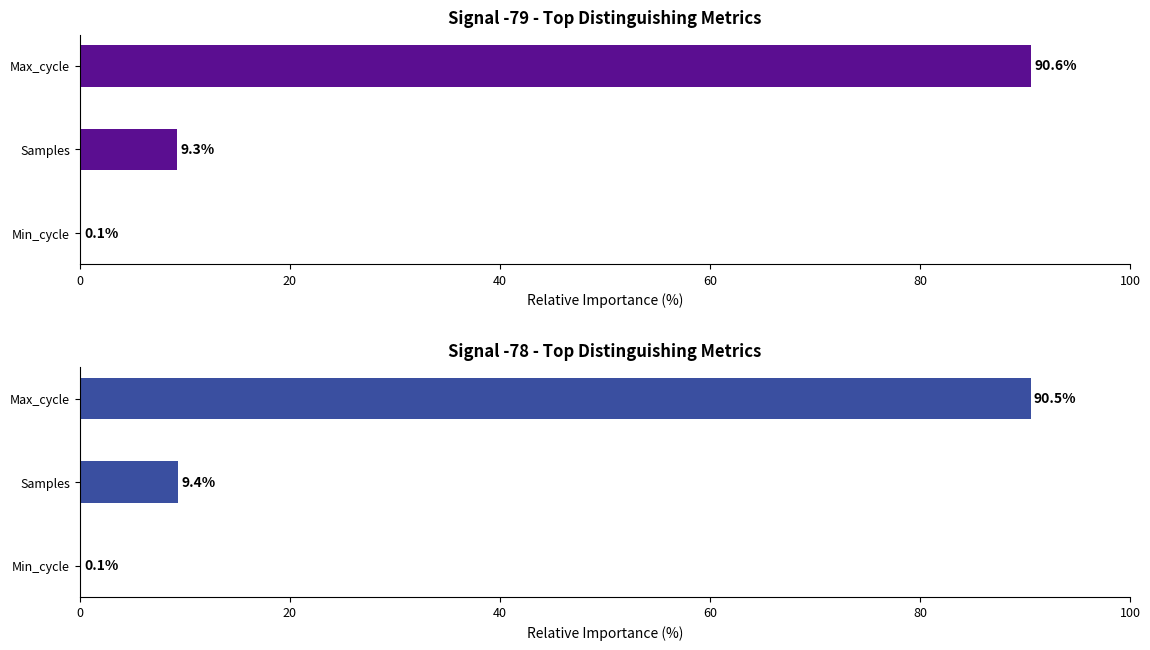

How many values in the Signal -78 - Top Distinguishing Metrics series are below 9?

1